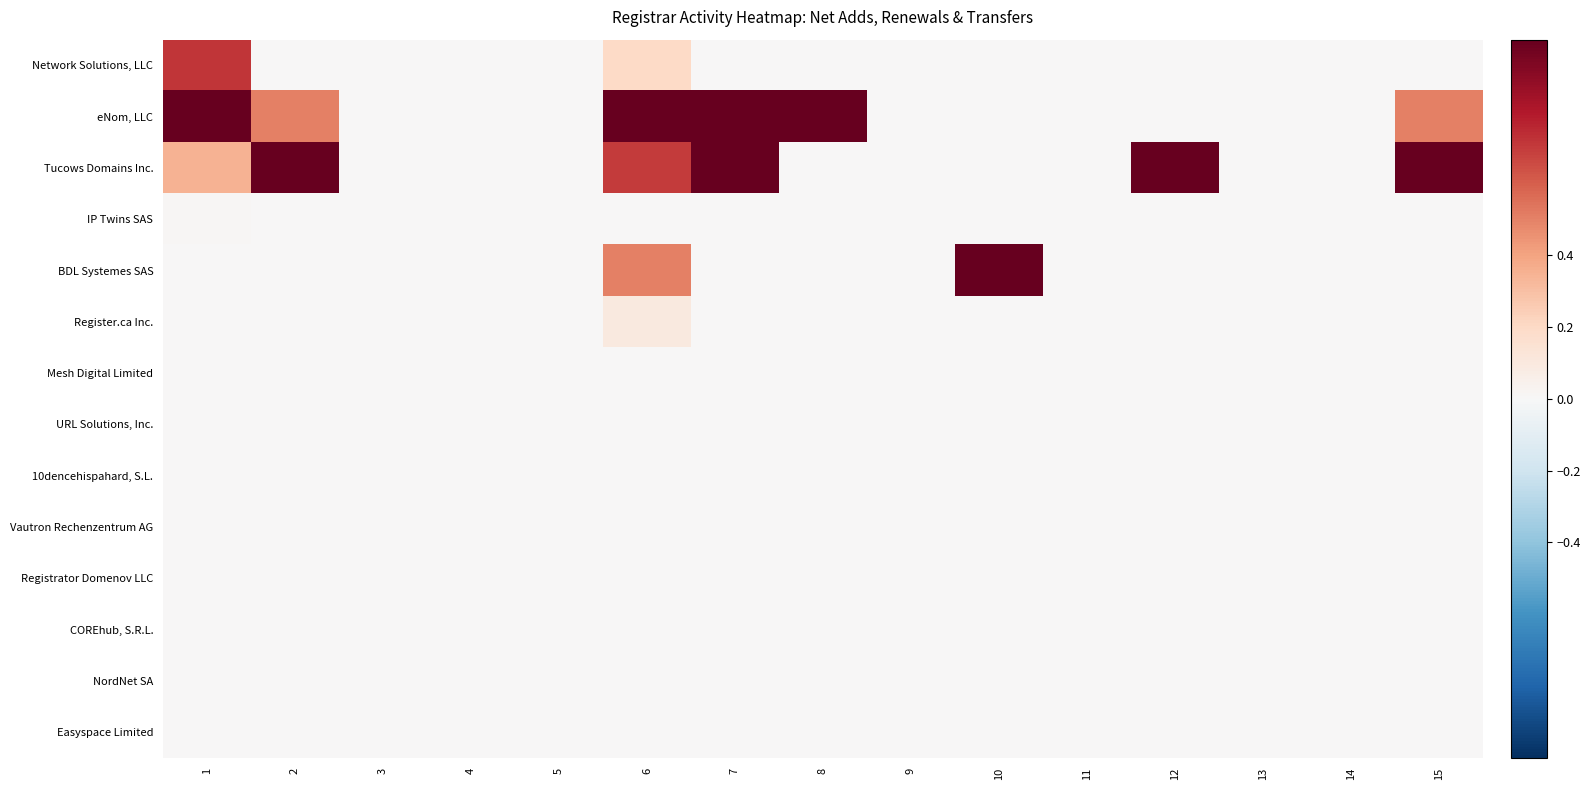

Which series has the widest spread of values?

eNom, LLC